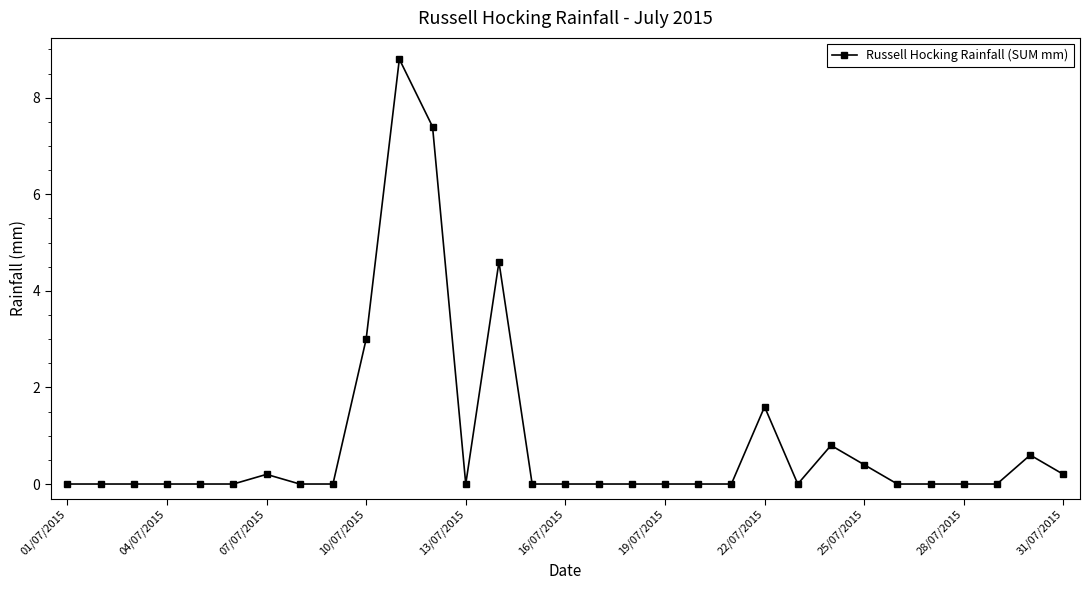

What is the sum of all values?

27.6